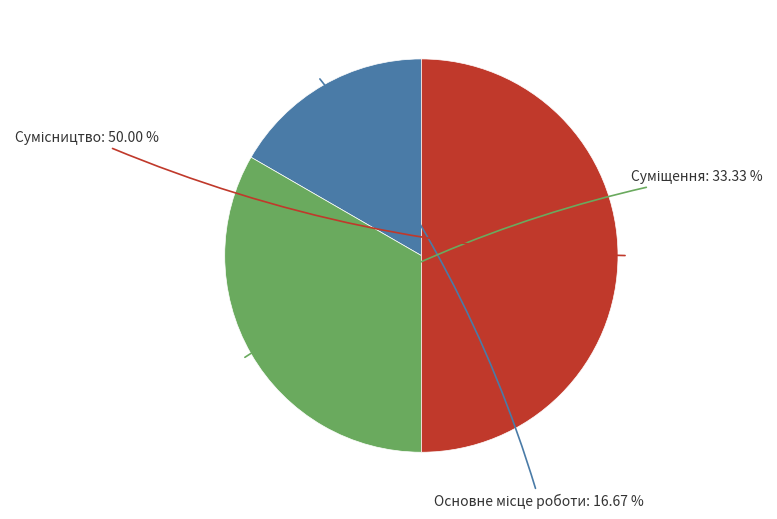

What is the total percentage of Основне місце роботи and Суміщення?

50.0%